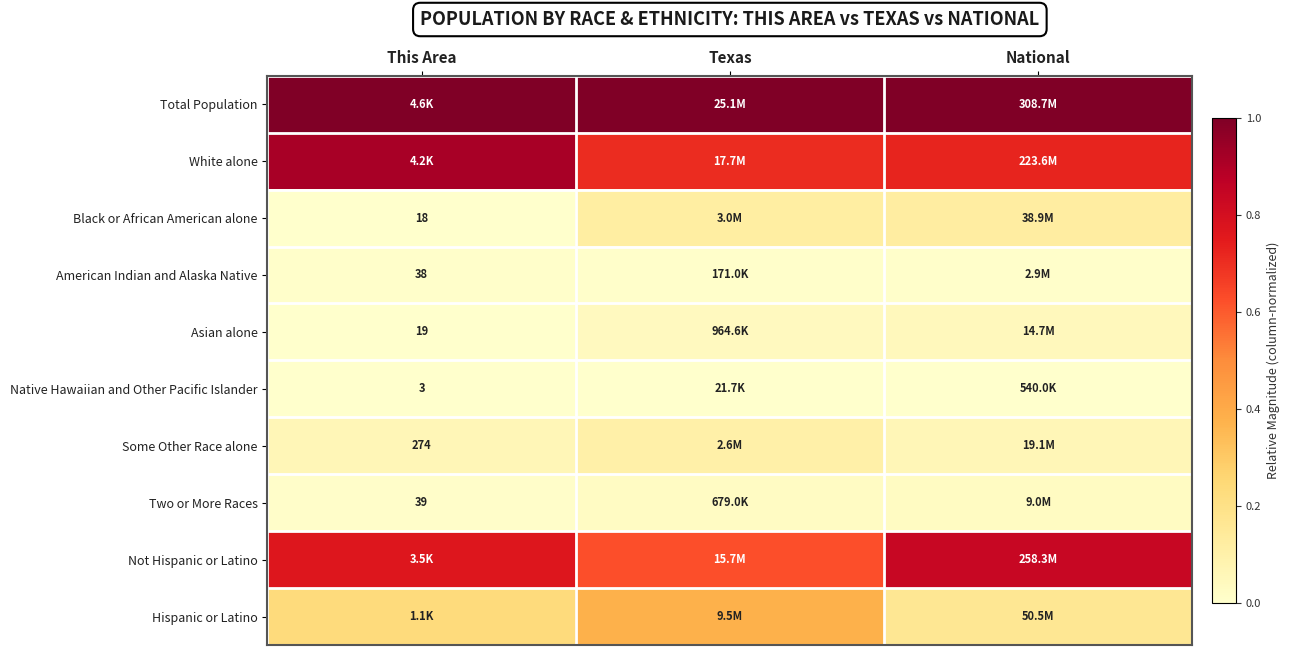

The value of Total Population at This Area is 1.5. True or false?

False